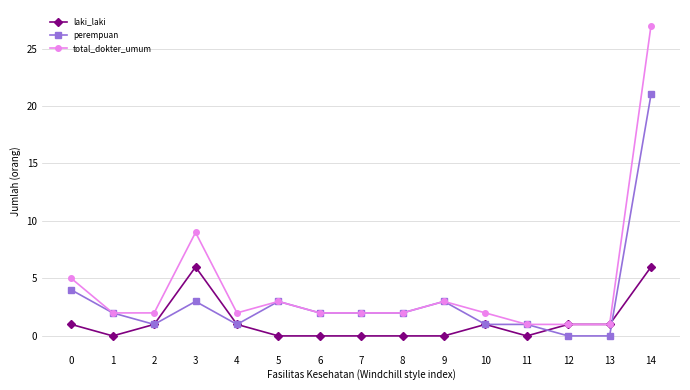

What is the total value across all series at 6?

4